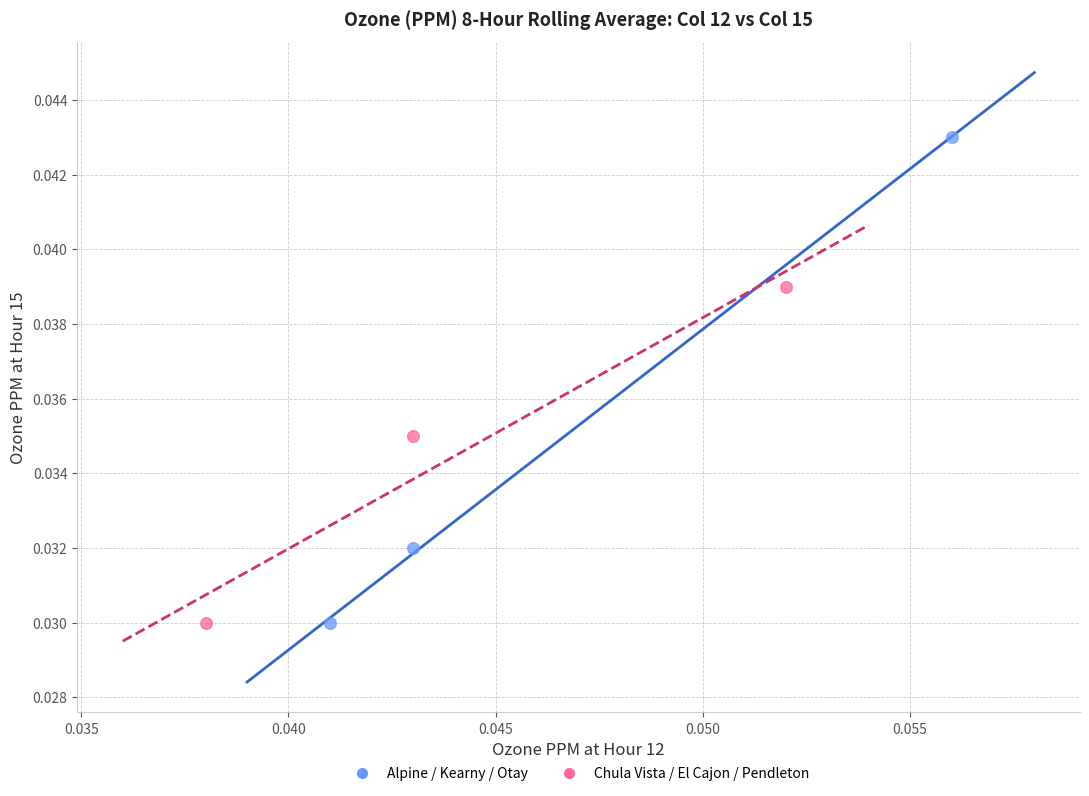

Which series contains the highest Y value?

Alpine / Kearny / Otay